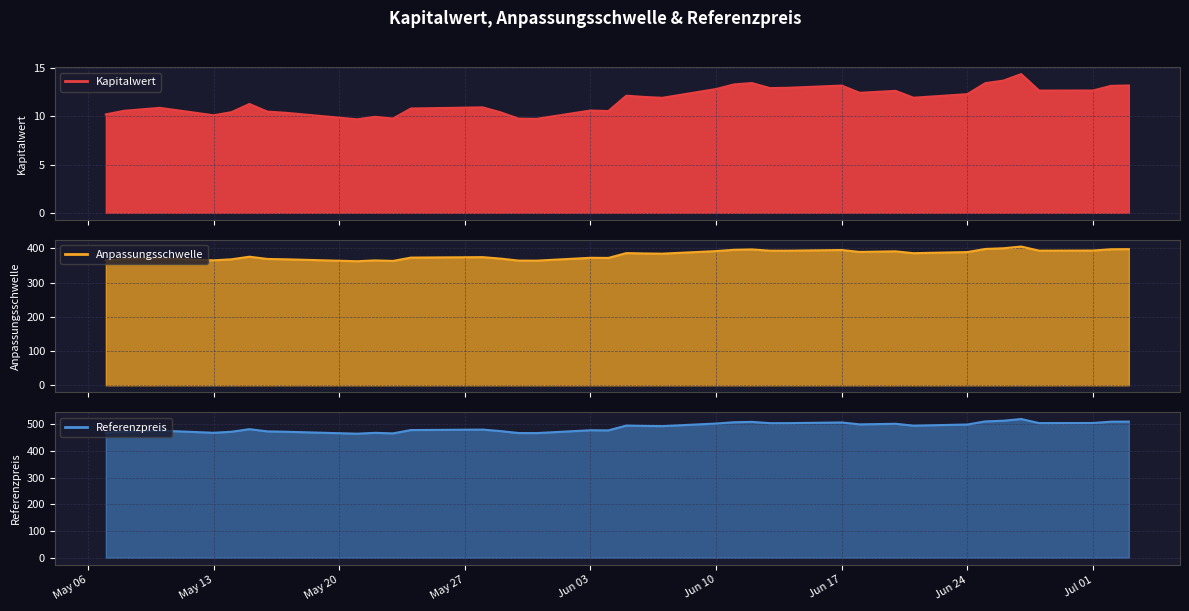

True or false: Referenzpreis and Anpassungsschwelle intersect in this chart.

False